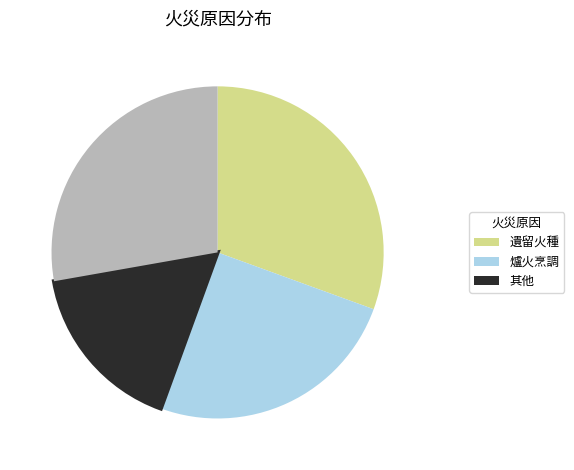

Is there a majority slice in this chart?

No